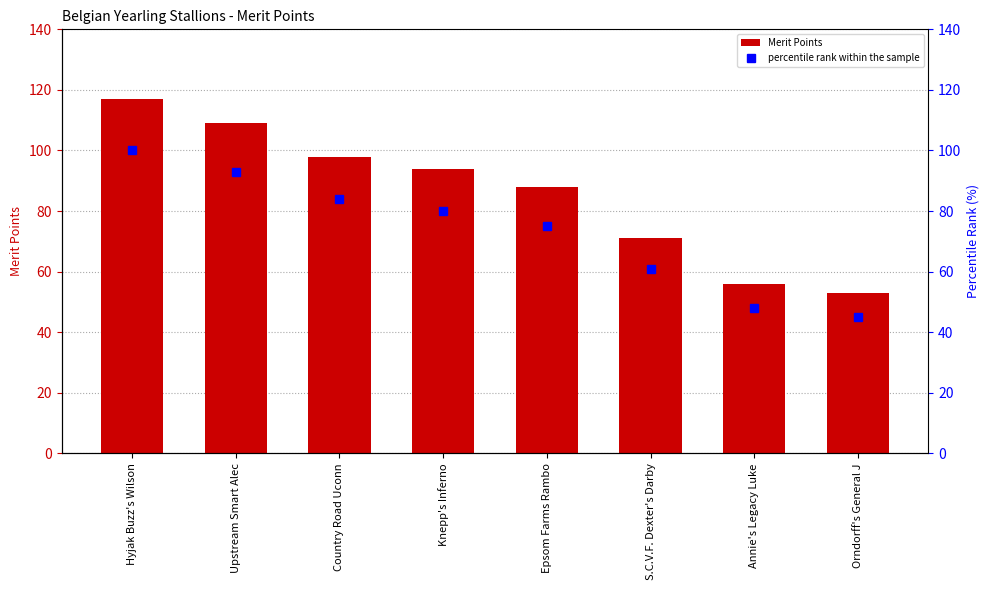

Does the chart contain stacked bars?

No